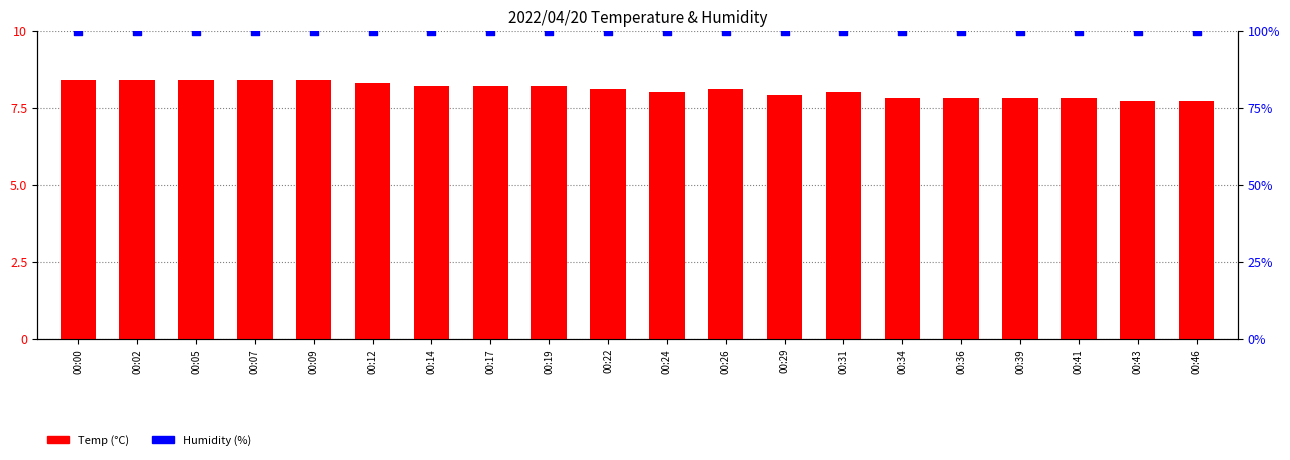

Which series has the widest spread of Y values?

Temp (°C)